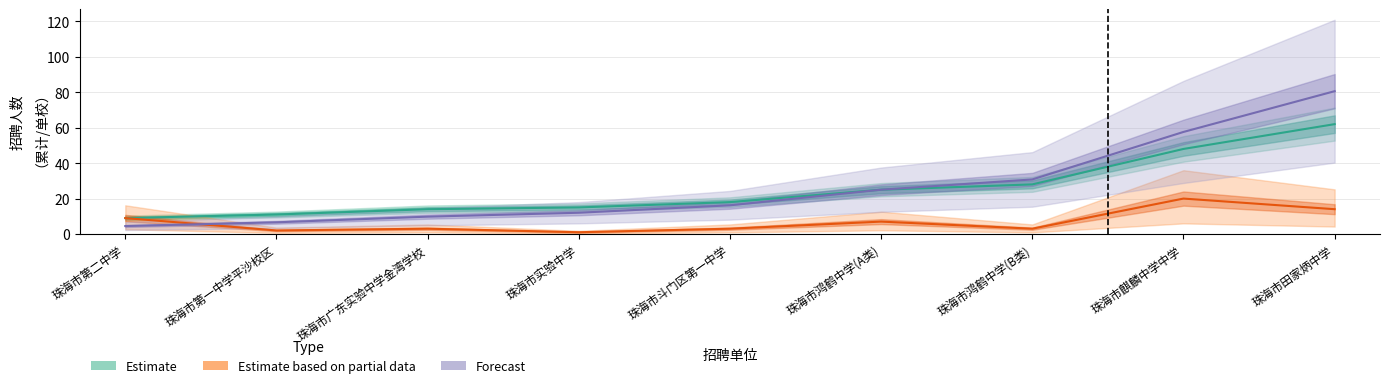

Reading left to right, extract all data points from this chart.

Estimate: 9.0	11.0	14.0	15.0	18.0	25.0	28.0	48.0	62.0
Estimate based on partial data: 9.0	2.0	3.0	1.0	3.0	7.0	3.0	20.0	14.0
Forecast: 4.5	6.6	9.8	12.0	16.2	25.0	30.8	57.6	80.6